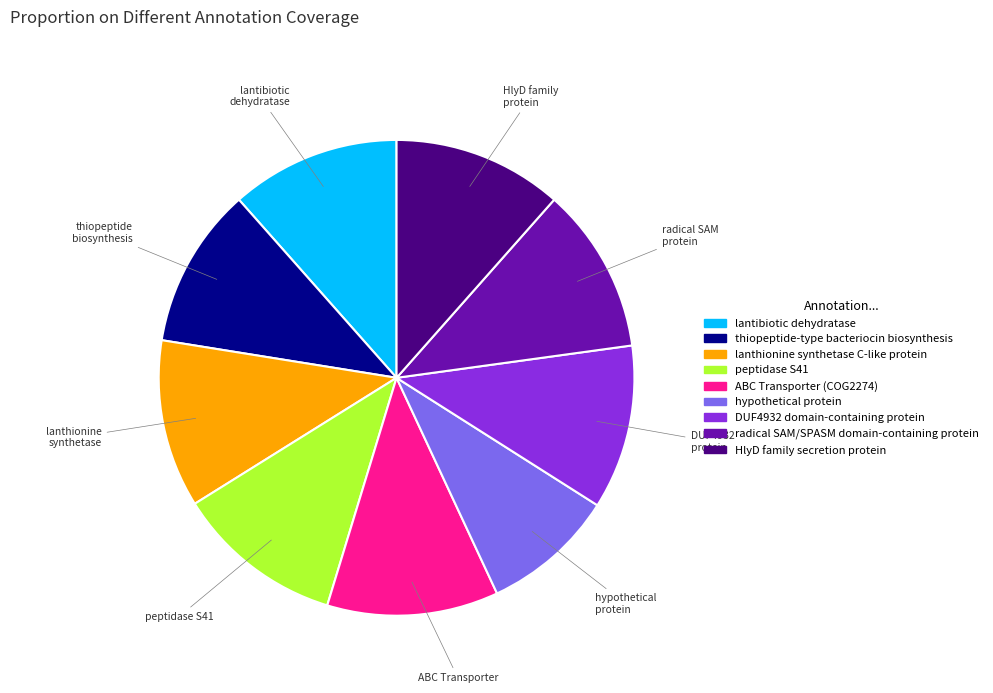

Approximately how many times larger is the value at DUF4932 domain-containing protein compared to peptidase S41?

1.0